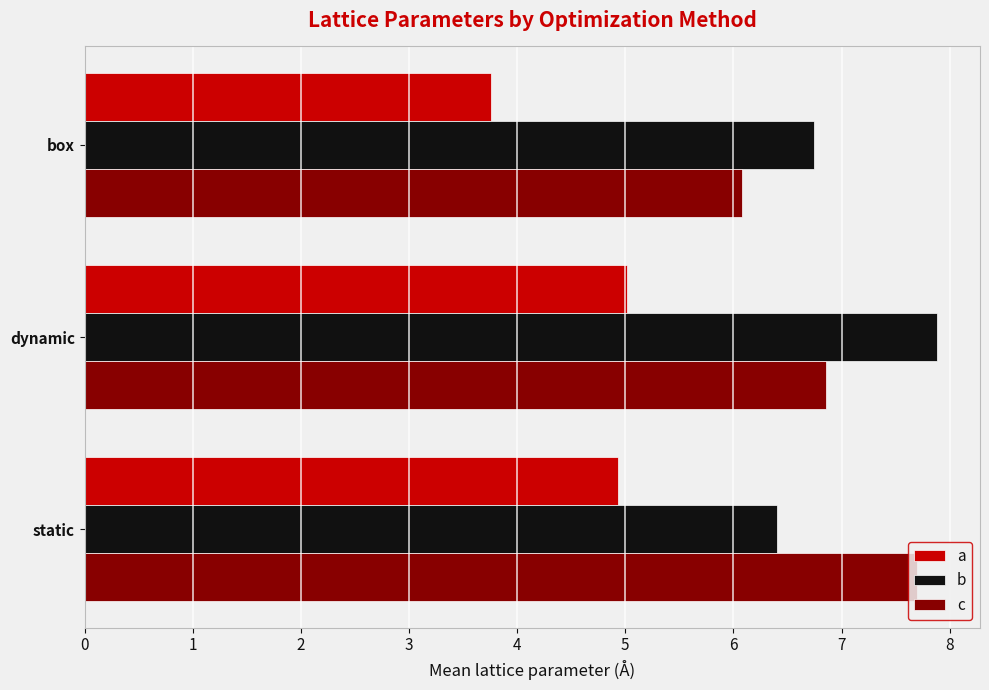

The value of a at static is 4.9. True or false?

True